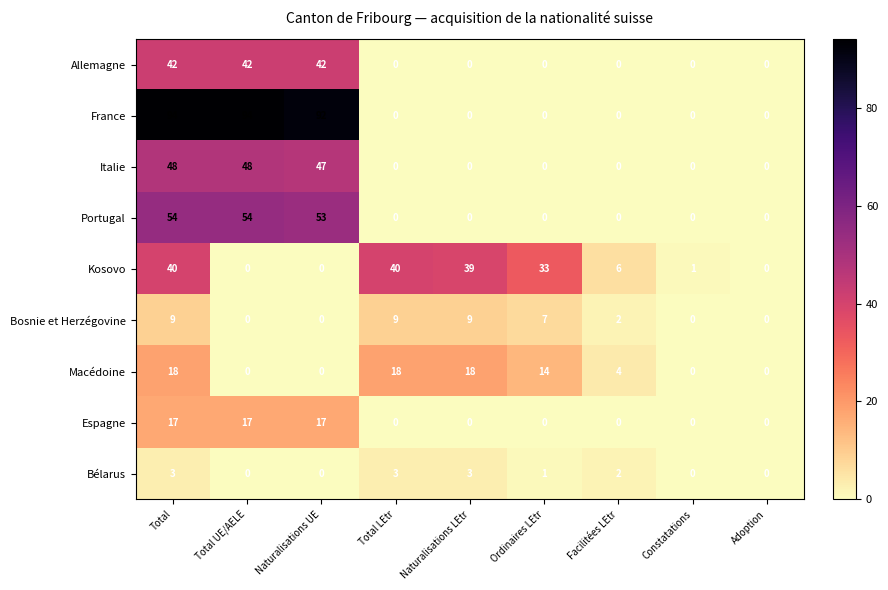

What is the spread (max minus min) of values at Total UE/AELE?

94